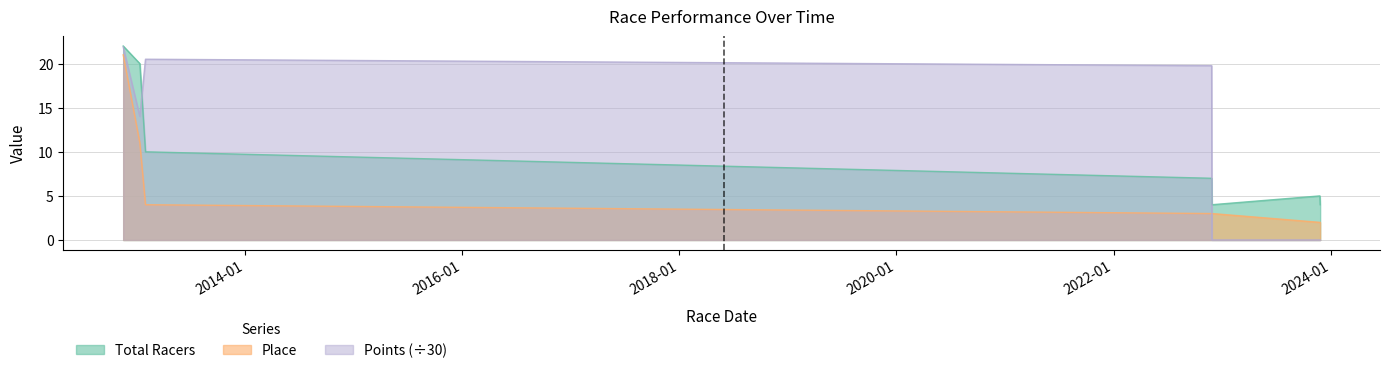

The Place series shows 3.0 at 2022-11-26. True or false?

True